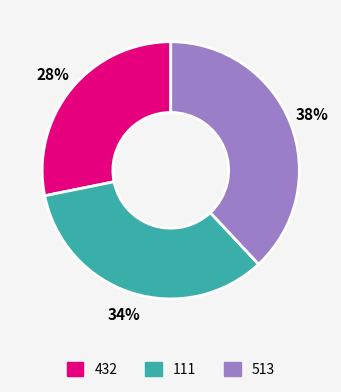

Combined, do 111 and 432 account for over 50%?

Yes